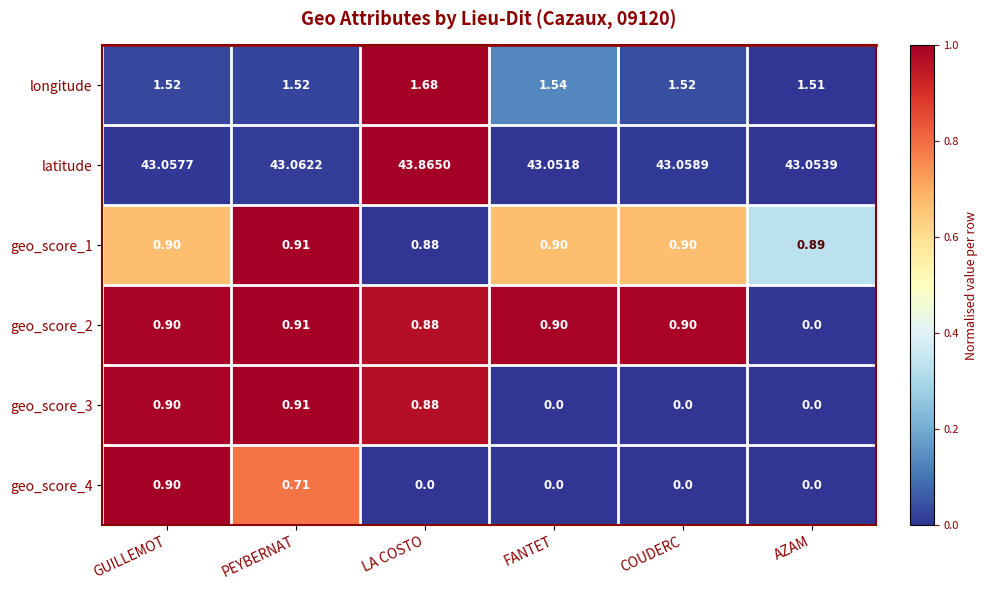

At which category is the sum across all series the highest?

LA COSTO